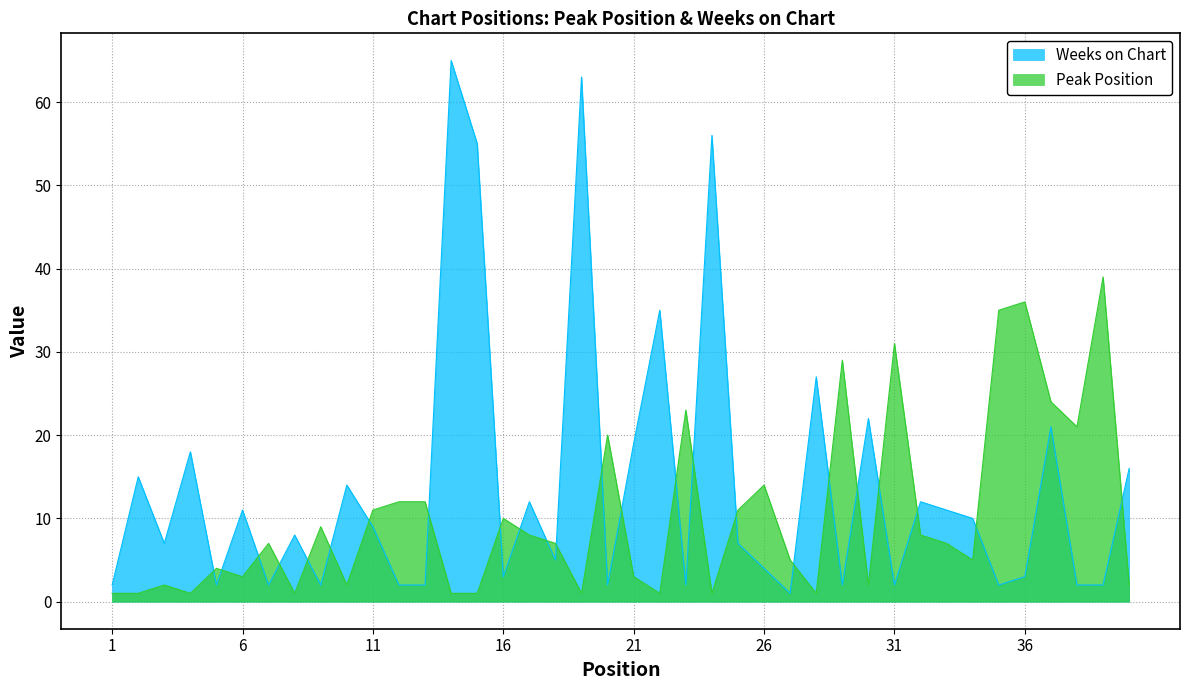

After their last crossing, which series has the higher values: Peak Position or Weeks on Chart?

Weeks on Chart